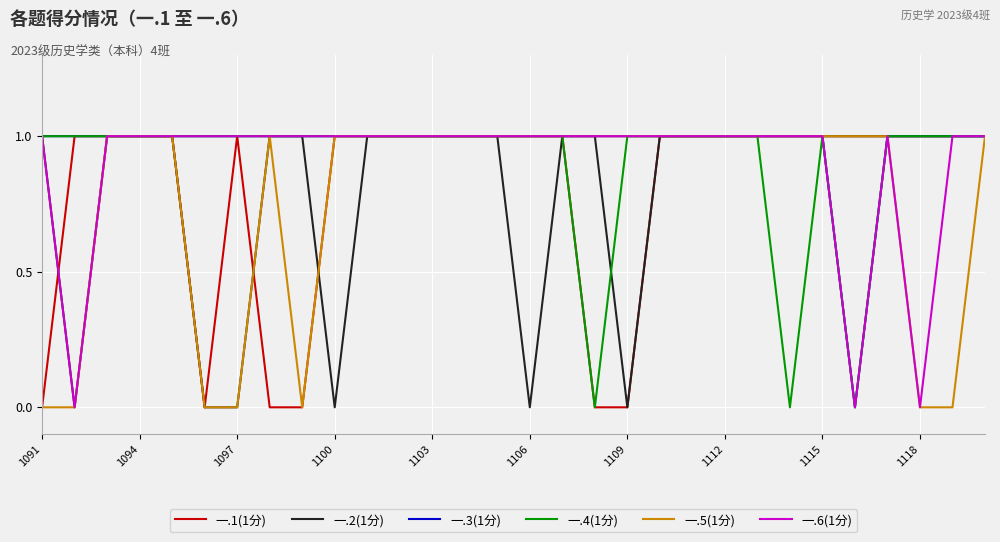

Which series has the largest total across all categories?

一.3(1分)